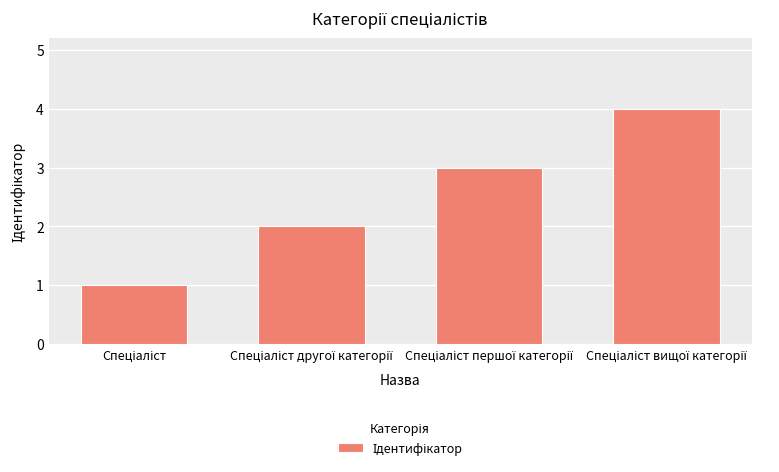

What is the greatest value displayed?

4